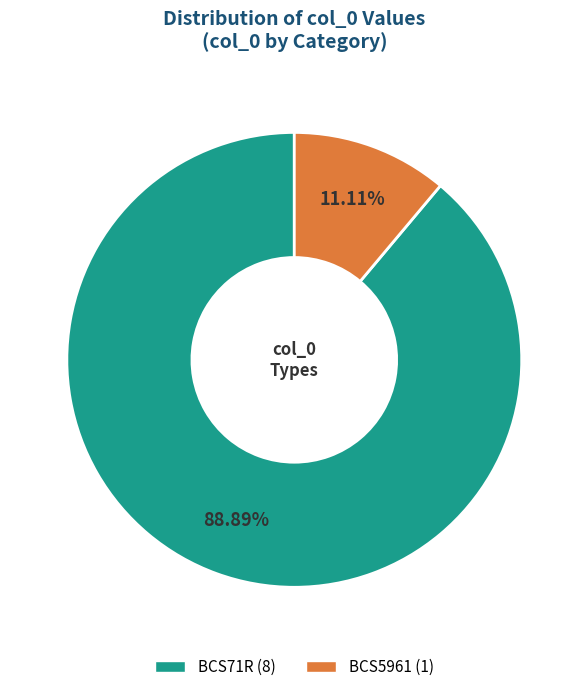

Rank the categories by value from highest to lowest.

BCS71R, BCS5961